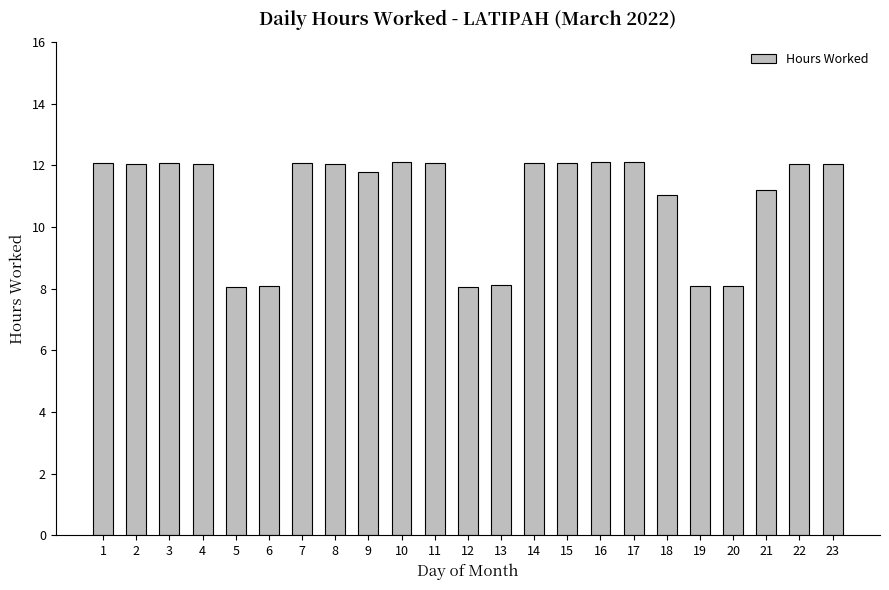

What is the difference between the maximum and minimum values?

4.1